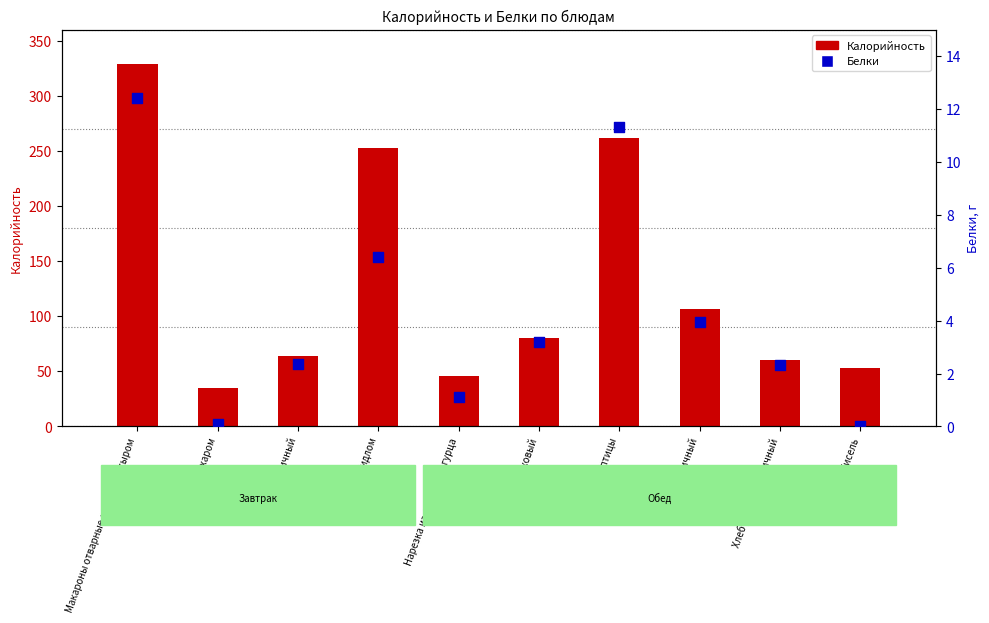

What is the total value across all series at Хлеб ржано-пшеничный?

62.6